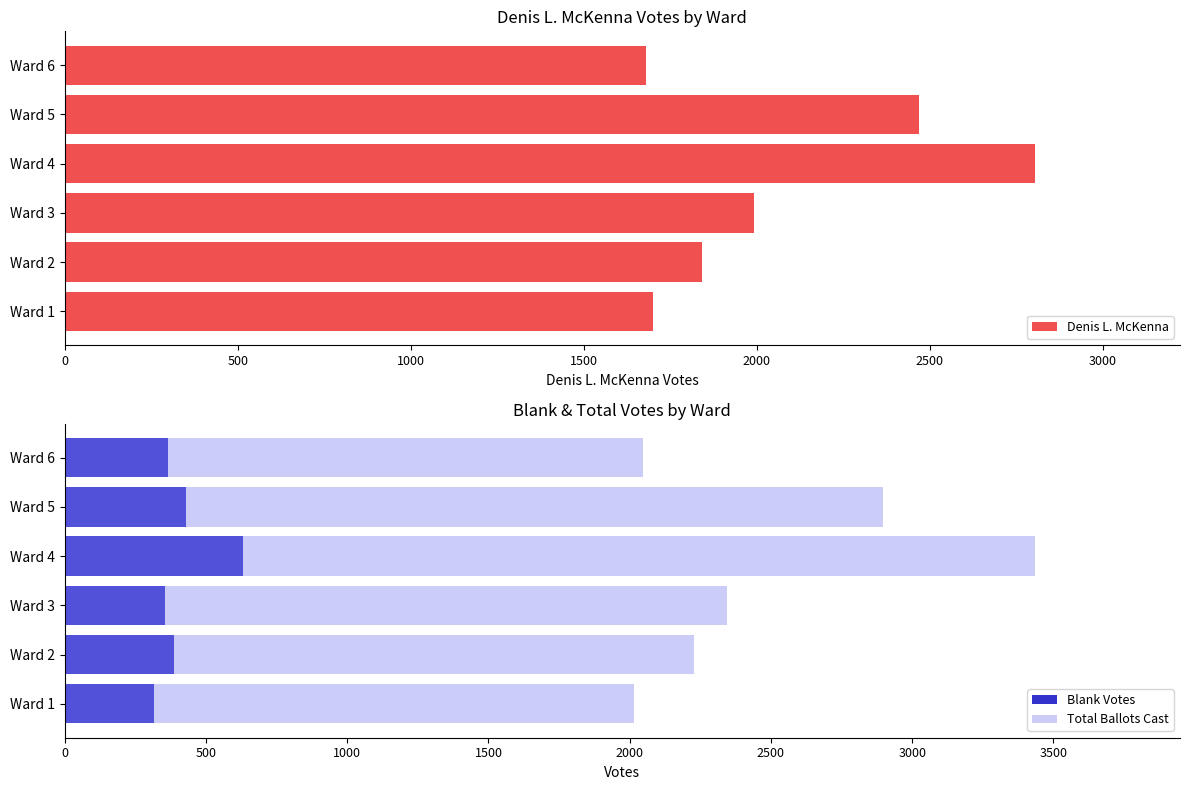

At which label is Denis L. McKenna closest to 2241?

Ward 5